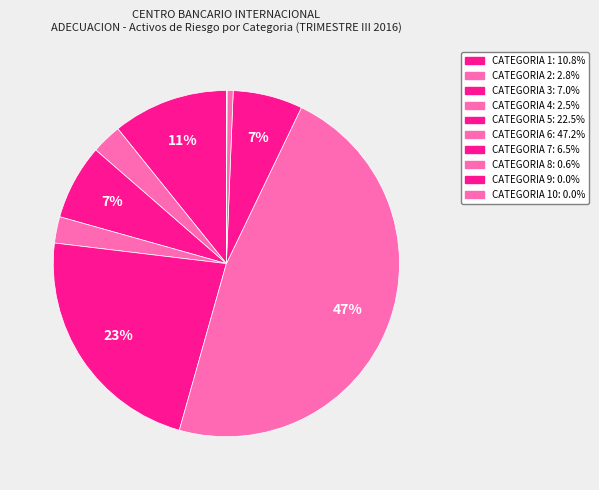

Rank the categories by value from highest to lowest.

CATEGORIA 6, CATEGORIA 5, CATEGORIA 1, CATEGORIA 3, CATEGORIA 7, CATEGORIA 2, CATEGORIA 4, CATEGORIA 8, CATEGORIA 10, CATEGORIA 9